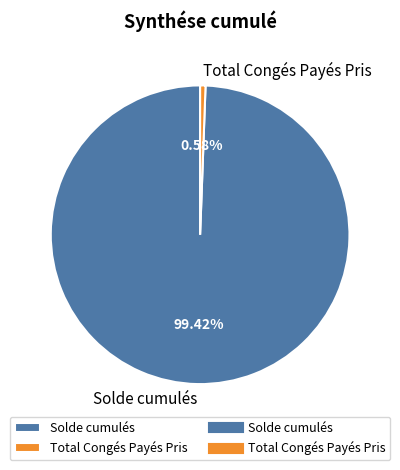

Does Total Congés Payés Pris represent more than half of the total?

No